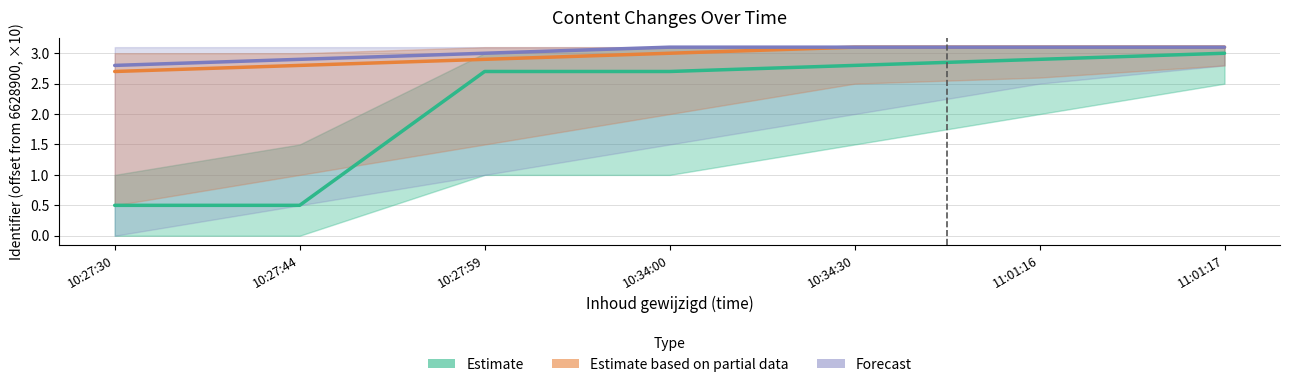

List the labels in order of Estimate value, smallest first.

10:27:30, 10:27:44, 10:27:59, 10:34:00, 10:34:30, 11:01:16, 11:01:17